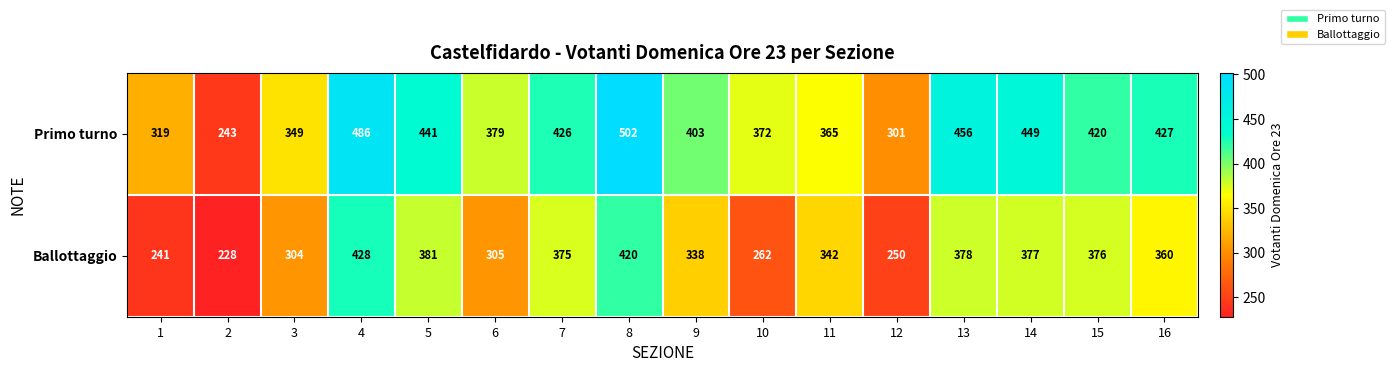

At 15, list the series in order from largest to smallest.

Primo turno, Ballottaggio